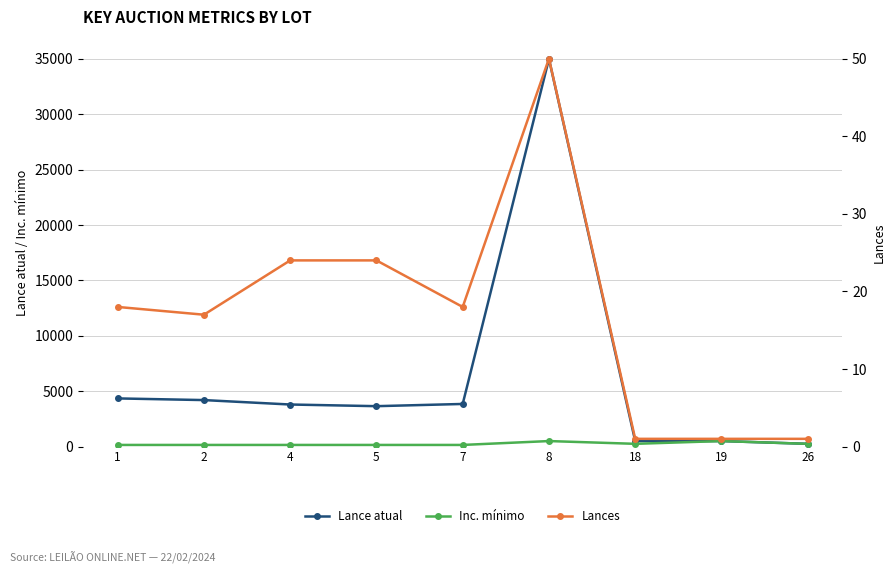

Which series has the largest total across all categories?

Lance atual